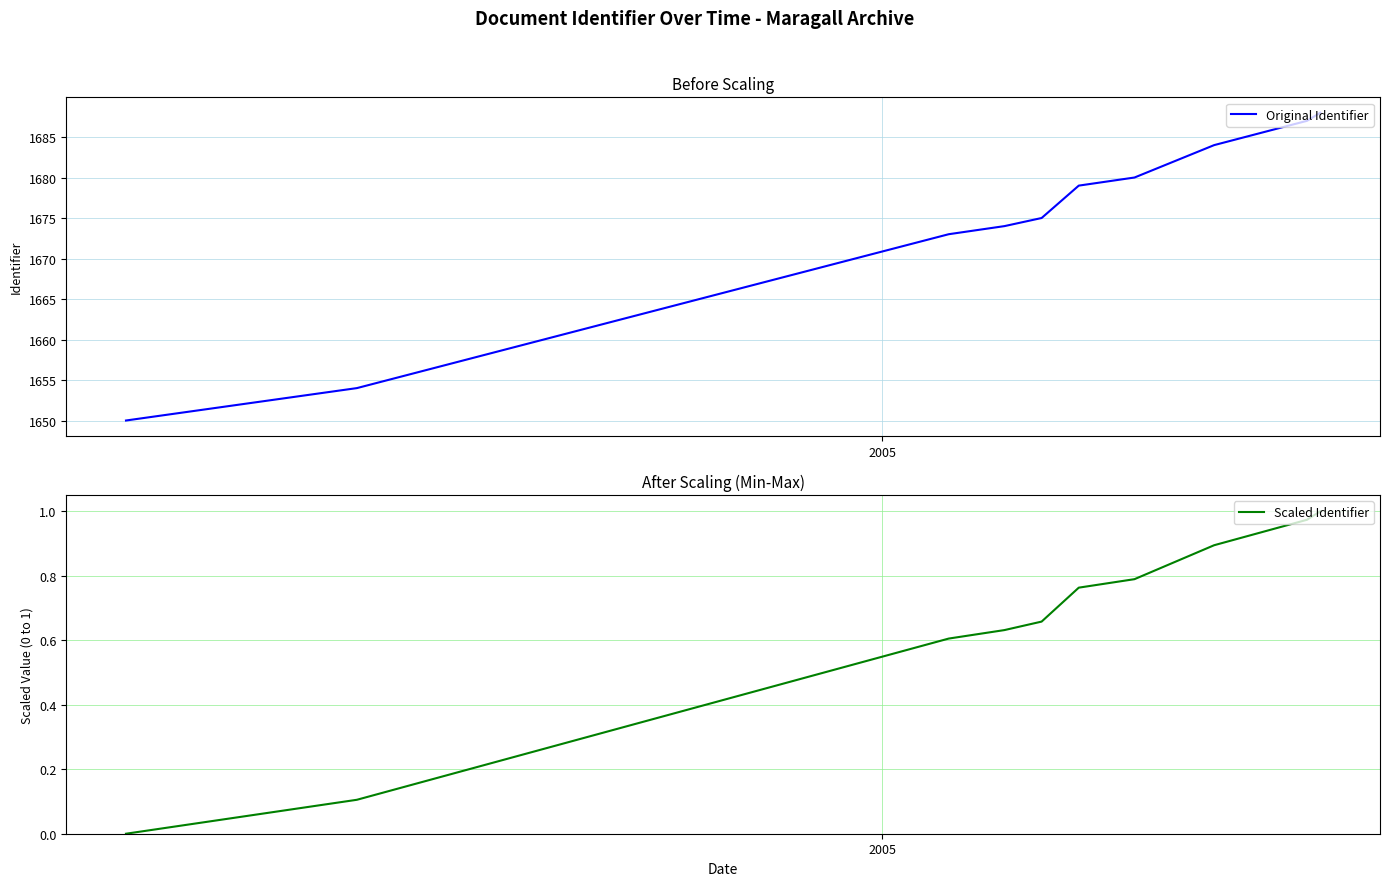

List the series in order of their overall mean, lowest first.

Scaled Identifier, Original Identifier